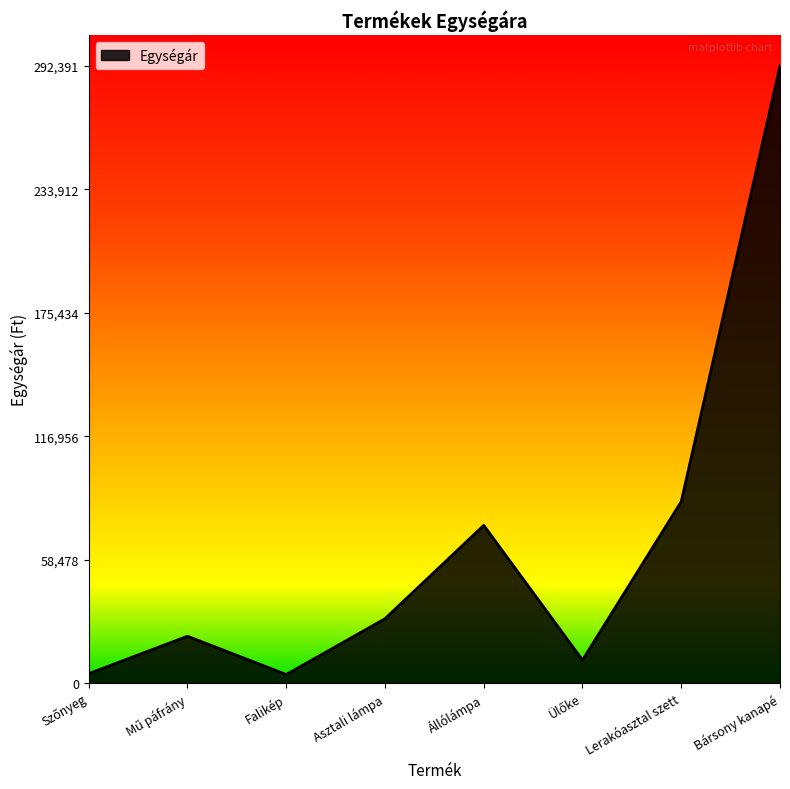

Which category has the highest value across all series?

Bársony kanapé